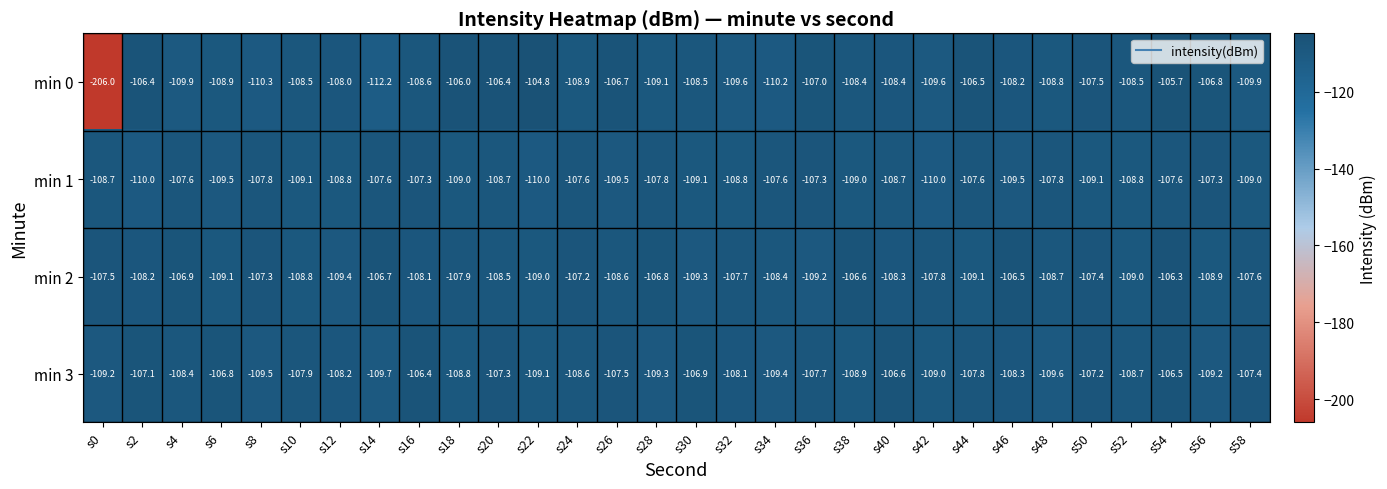

Which series has the largest range (max minus min)?

min 0